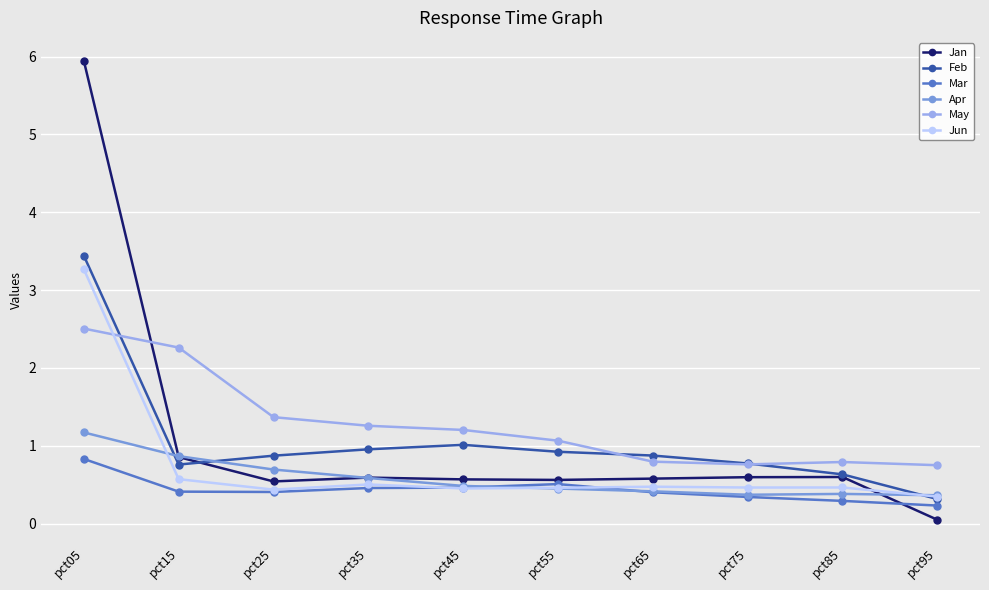

How many categories are shown in the chart?

10